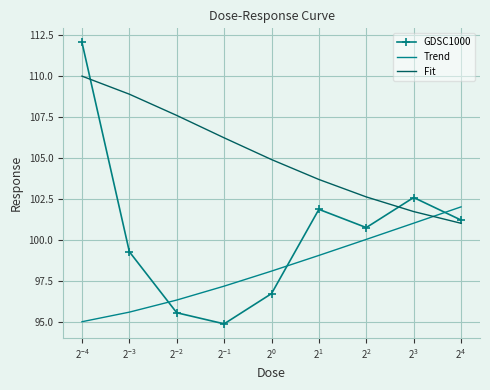

What is the minimum value shown in the chart?

94.9